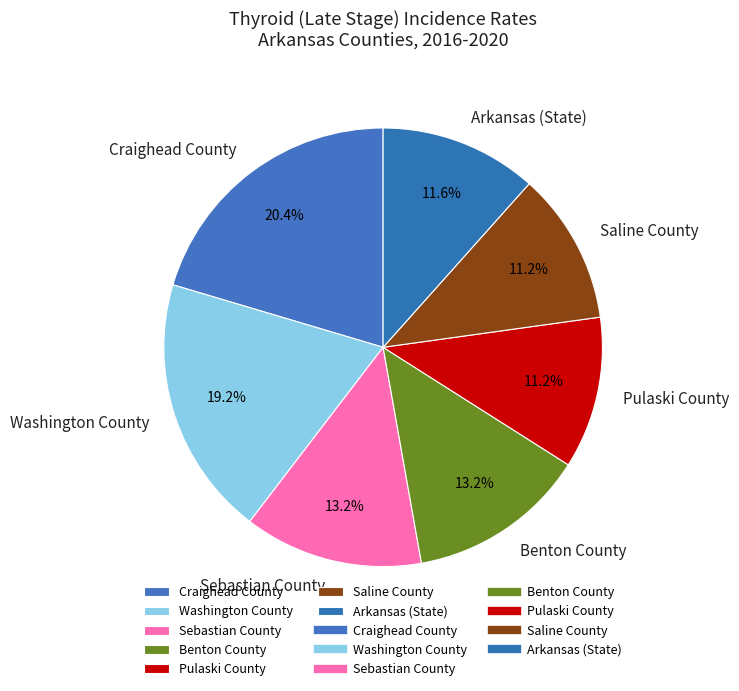

To the nearest percent, what is the average slice percentage?

14%